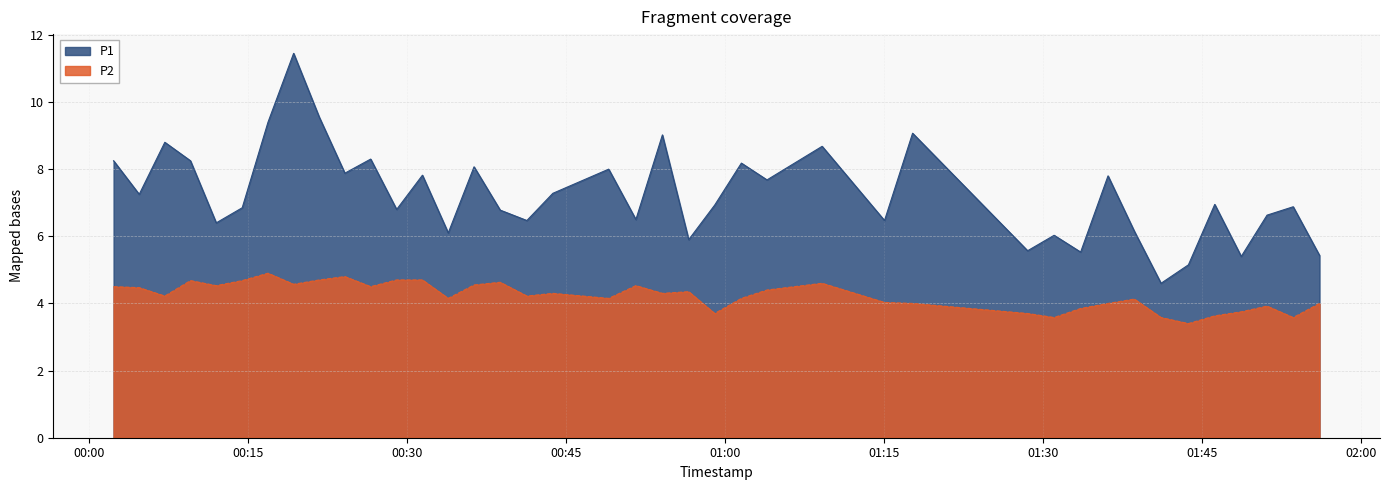

What is the sum of all P1 values?

290.2